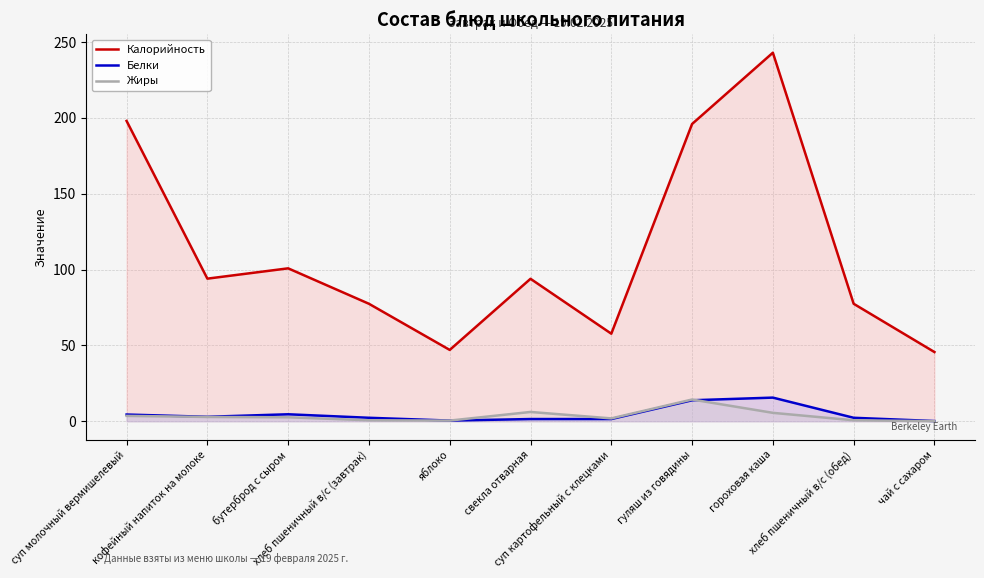

In Белки, how many points are lower than both neighbors (excluding endpoints)?

2